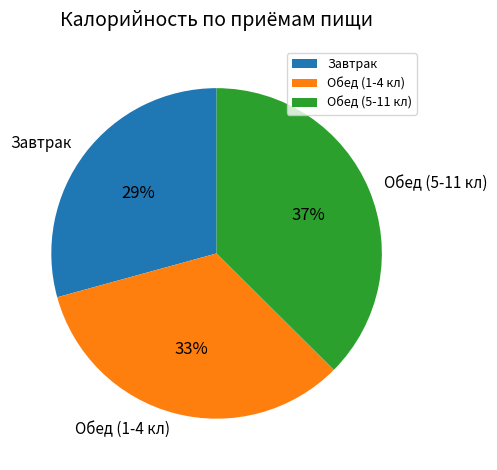

The Обед (5-11 кл) slice represents 37% of the pie. True or false?

True